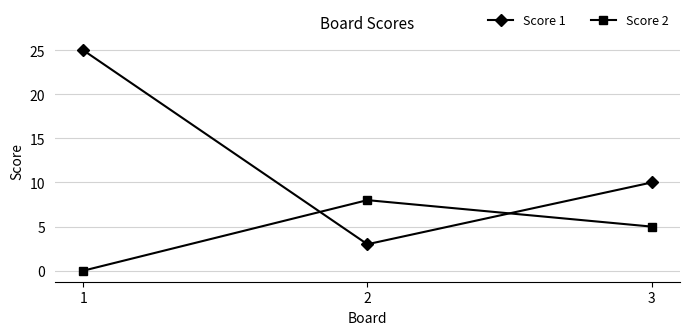

What are all the series names shown in the legend?

Score 1, Score 2